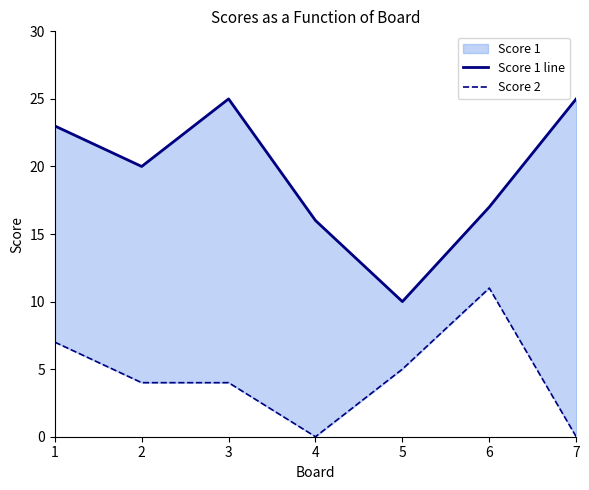

How many interior local valleys does the Score 2 series have?

1